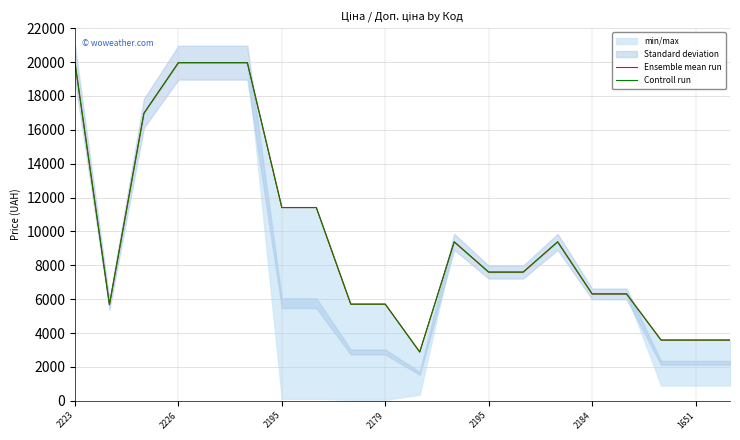

What is the maximum value shown in the chart?

19964.2